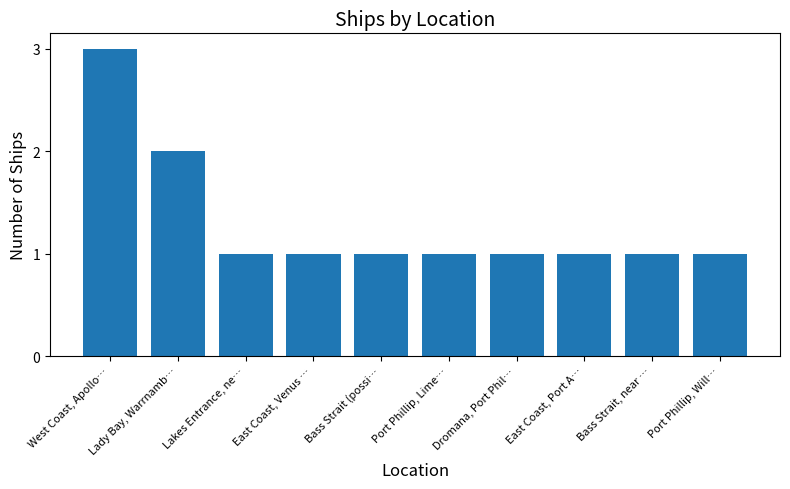

What position from the right is Bass Strait, near …?

2